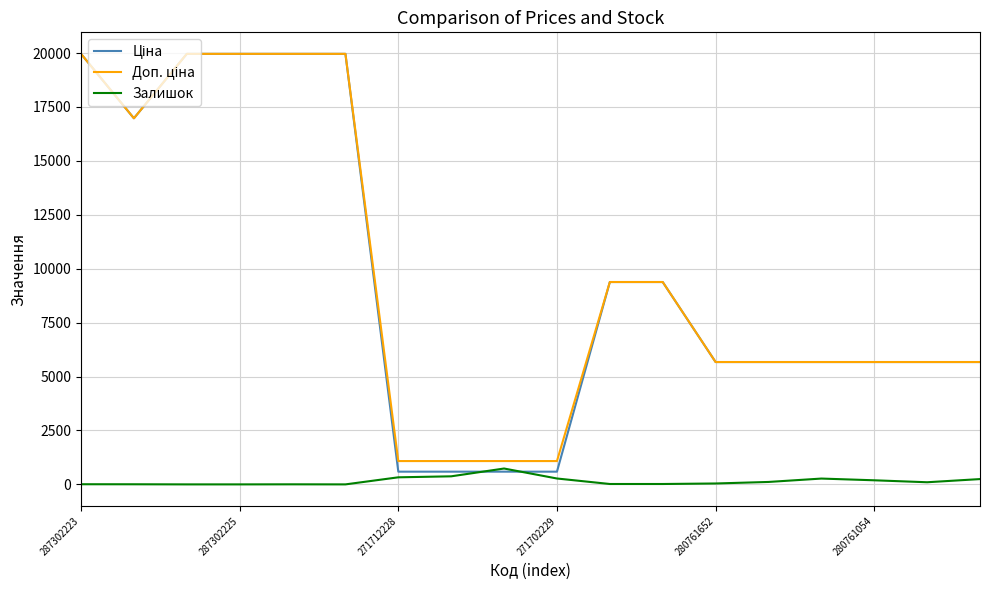

What is the highest value of the Залишок series?

736.0